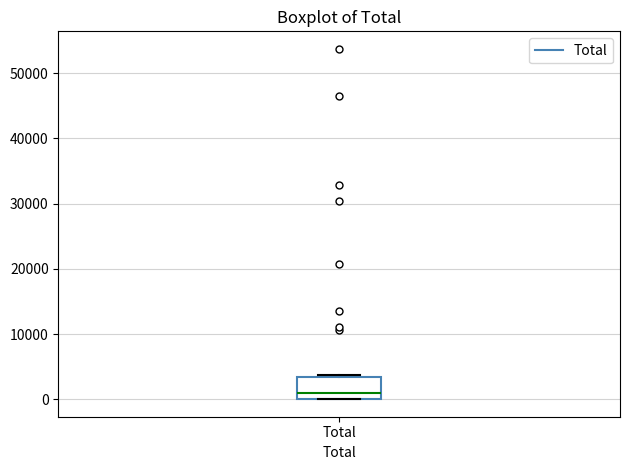

Where does the median line of the box for Total sit on the y-axis? The values are not printed on the chart, so give them approximately, as read against the axis.

1000